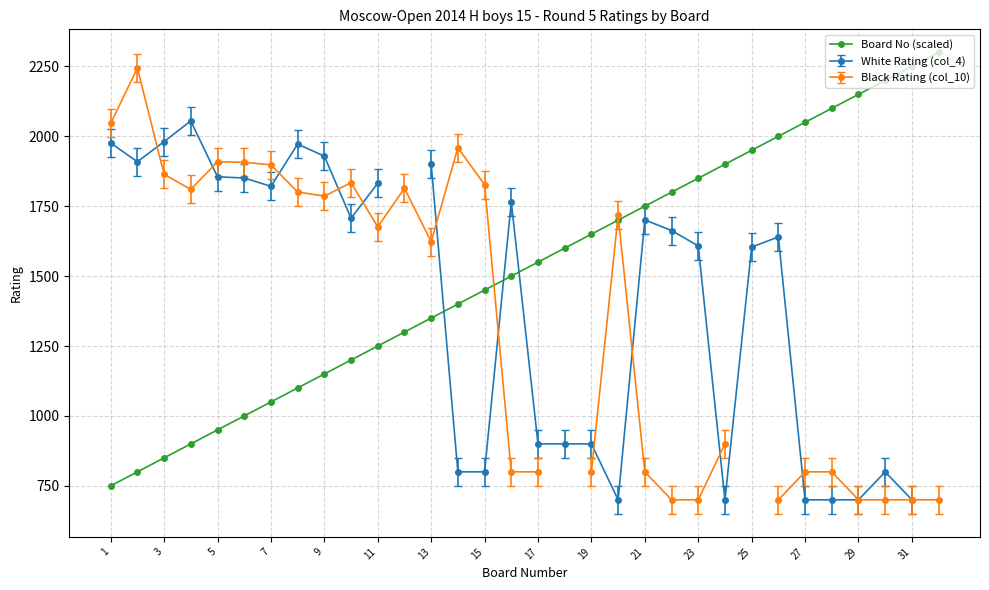

The value of Board No (scaled) at 9 is 586. True or false?

False